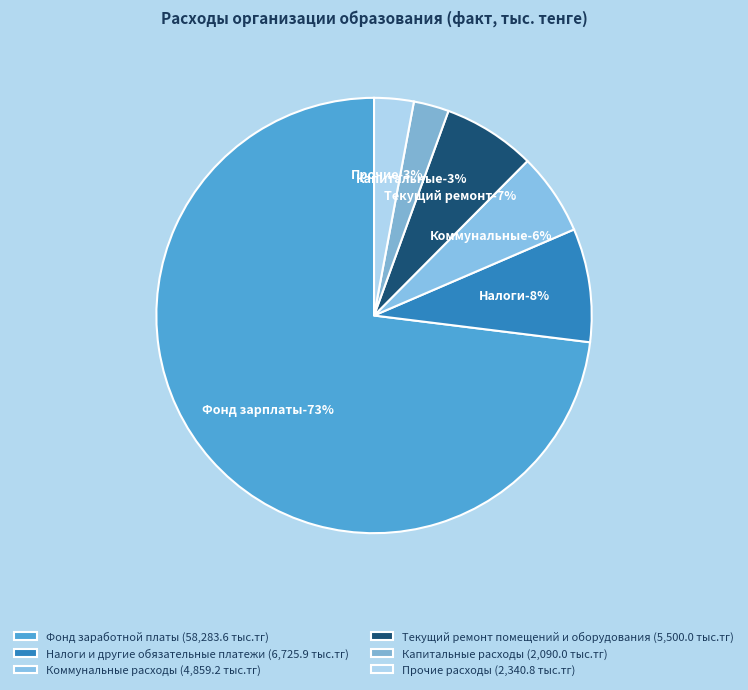

Rank the categories by value from highest to lowest.

Фонд заработной платы, Налоги и другие обязательные платежи, Текущий ремонт помещений и оборудования, Коммунальные расходы, Прочие расходы, Капитальные расходы